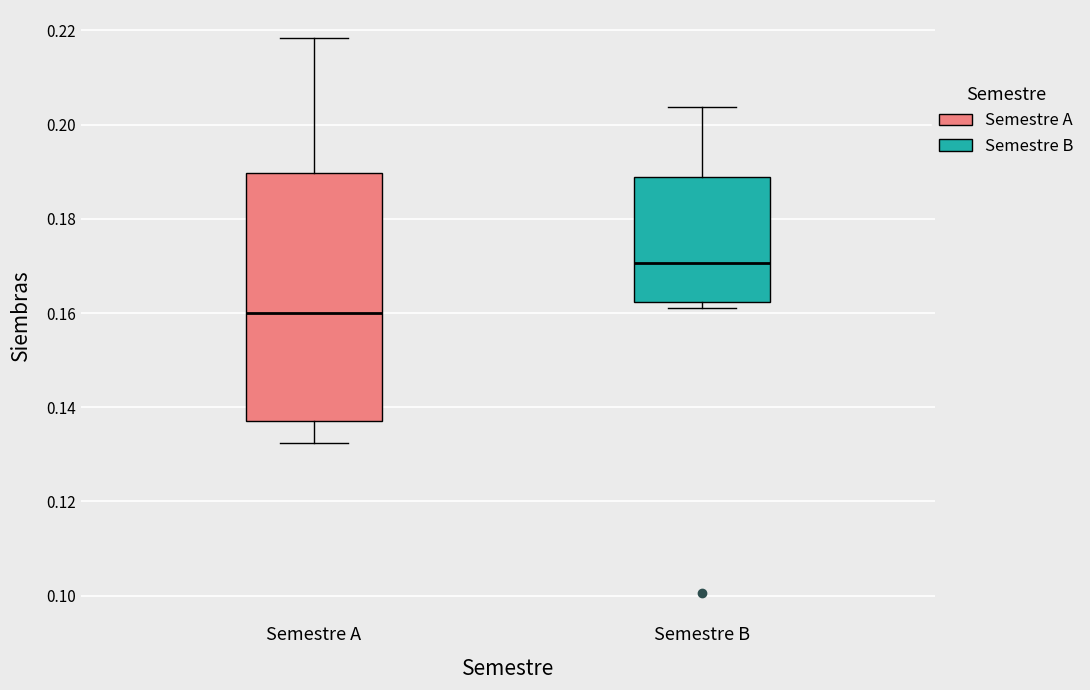

Reading left to right, transcribe this box plot: for each box, give where its median line is, the range the box spans, and where its two whiskers end, as read against the y-axis. The values are not printed on the chart, so give them approximately, as read against the axis.

Semestre A: median 0.160, box 0.136 to 0.190, whiskers 0.132 to 0.218
Semestre B: median 0.170, box 0.162 to 0.188, whiskers 0.162 (just below the box's lower edge) to 0.204